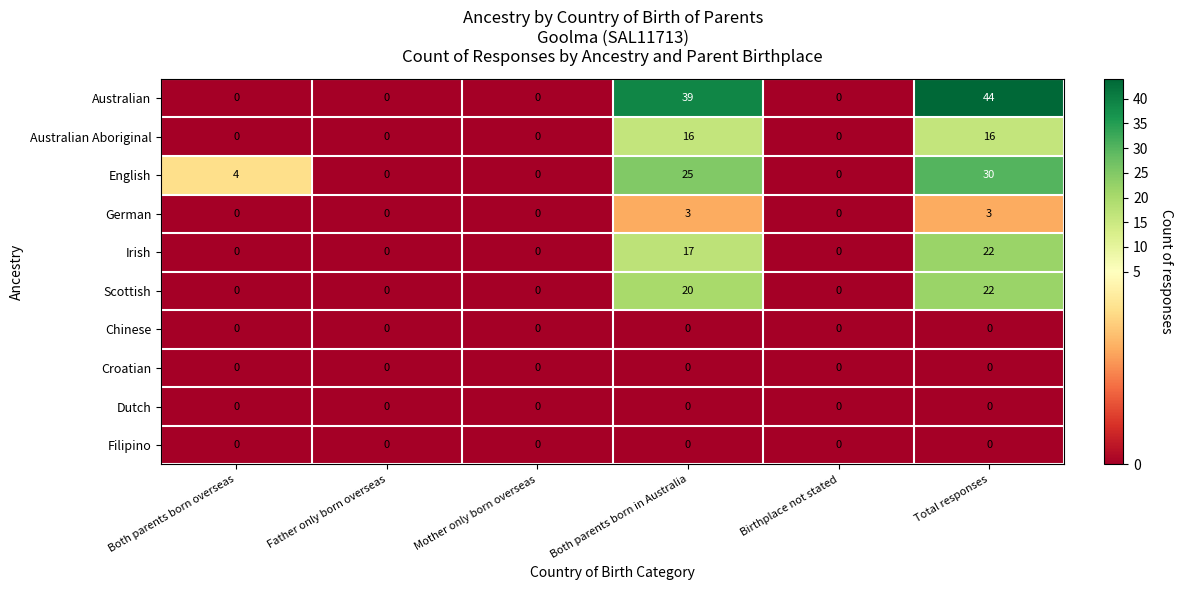

True or false: Filipino has a value of 0 at Both parents born overseas.

True